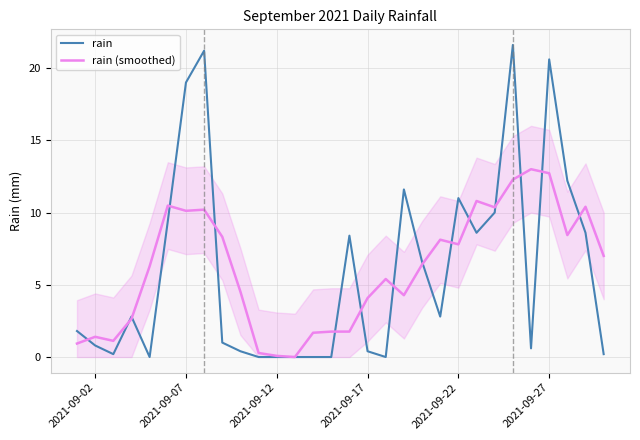

Which series has the widest spread of values?

rain